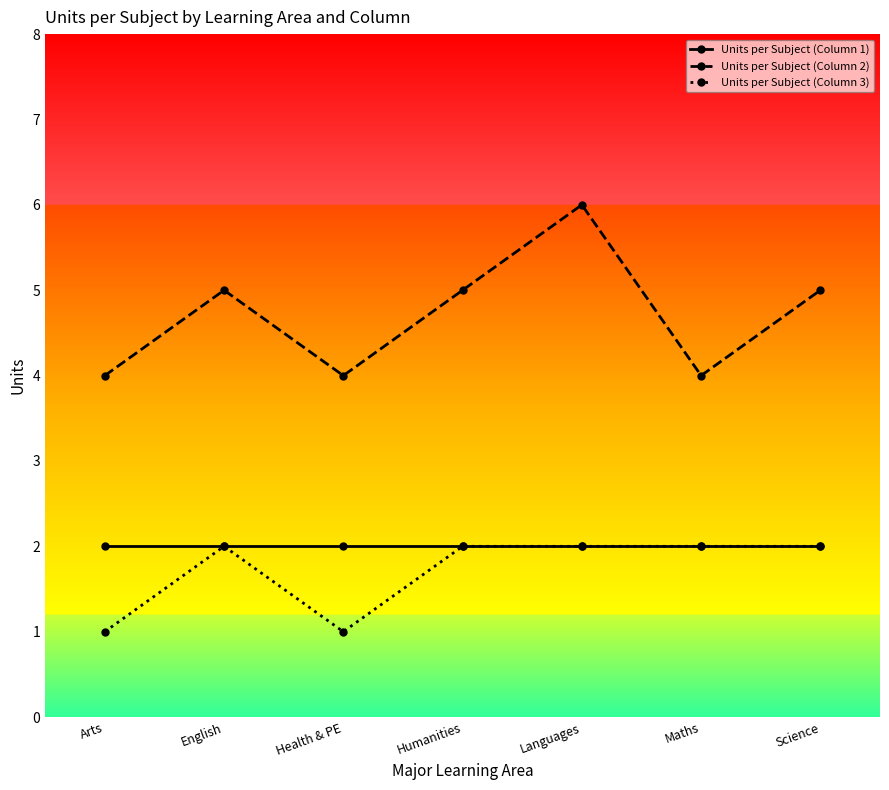

True or false: Units per Subject (Column 3) and Units per Subject (Column 2) intersect in this chart.

False